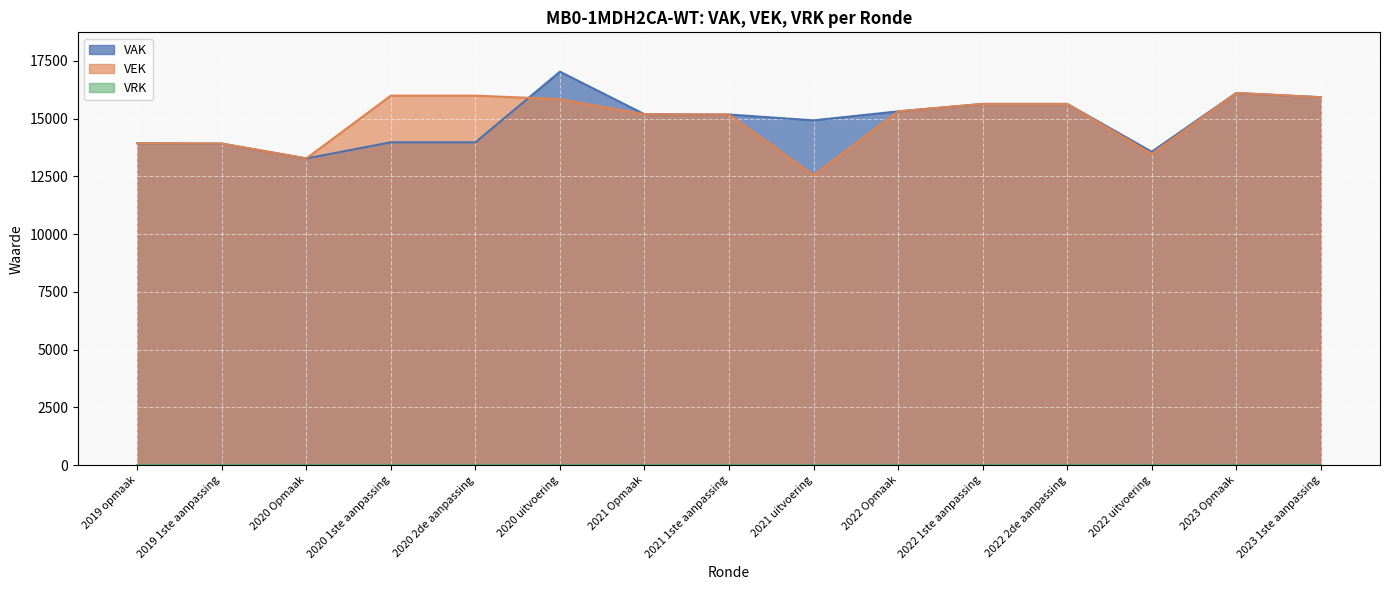

Which series ends up on top after the final intersection of VAK and VEK?

VAK